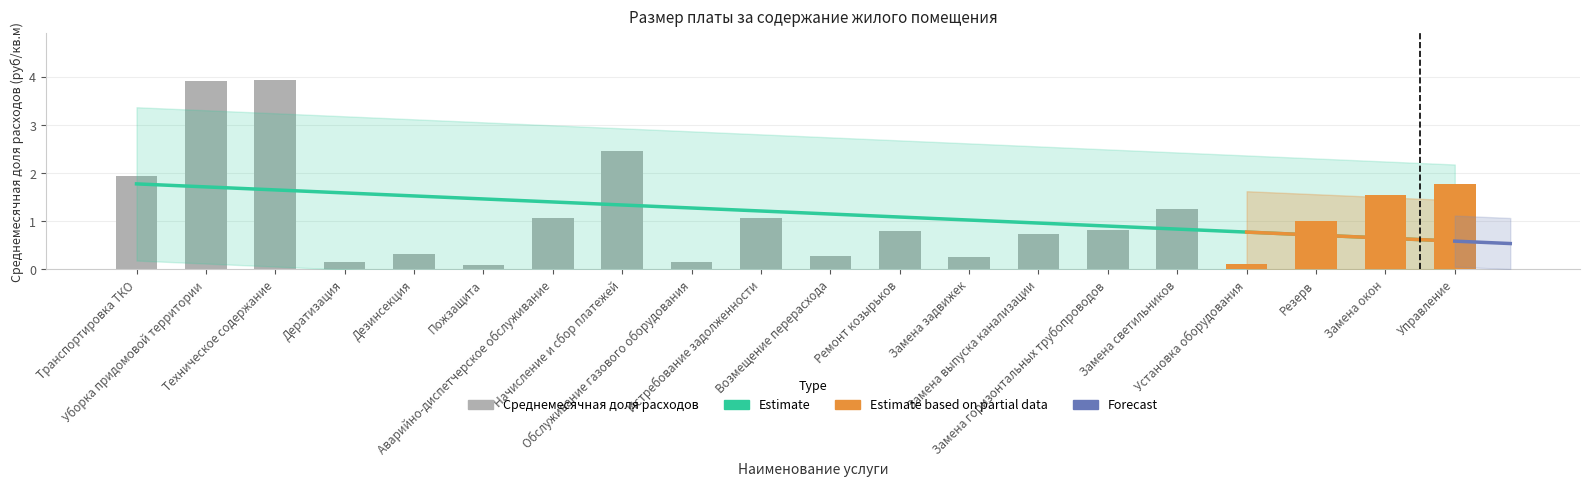

List the labels in order of value, smallest first.

Пожзащита, Установка оборудования, Дератизация, Обслуживание газового оборудования, Замена задвижек, Возмещение перерасхода, Дезинсекция, Замена выпуска канализации, Ремонт козырьков, Замена горизонтальных трубопроводов, Резерв, Аварийно-диспетчерское обслуживание, Истребование задолженности, Замена светильников, Замена окон, Управление, Транспортировка ТКО, Начисление и сбор платежей, Уборка придомовой территории, Техническое содержание